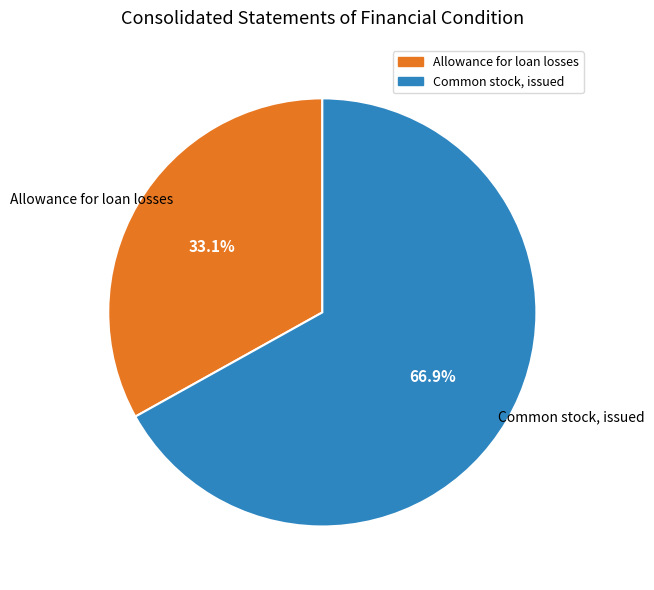

To the nearest percent, what is the combined percentage of Common stock, issued and Allowance for loan losses?

100%